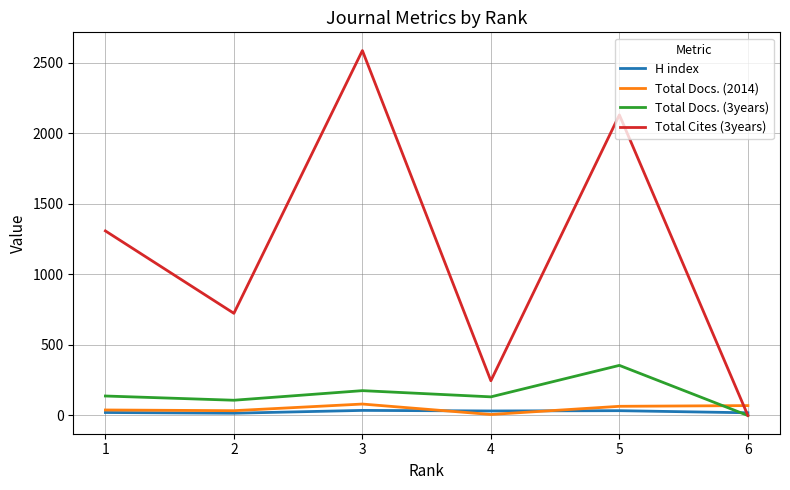

Which series has the largest range (max minus min)?

Total Cites (3years)